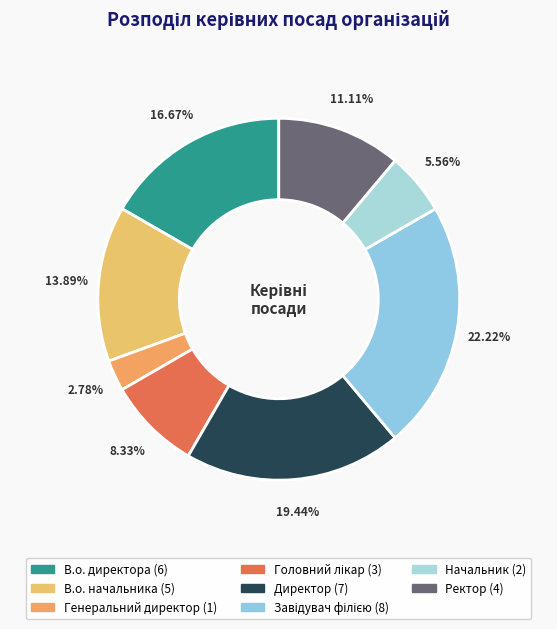

Do Генеральний директор and В.о. начальника together represent more than half of the pie?

No